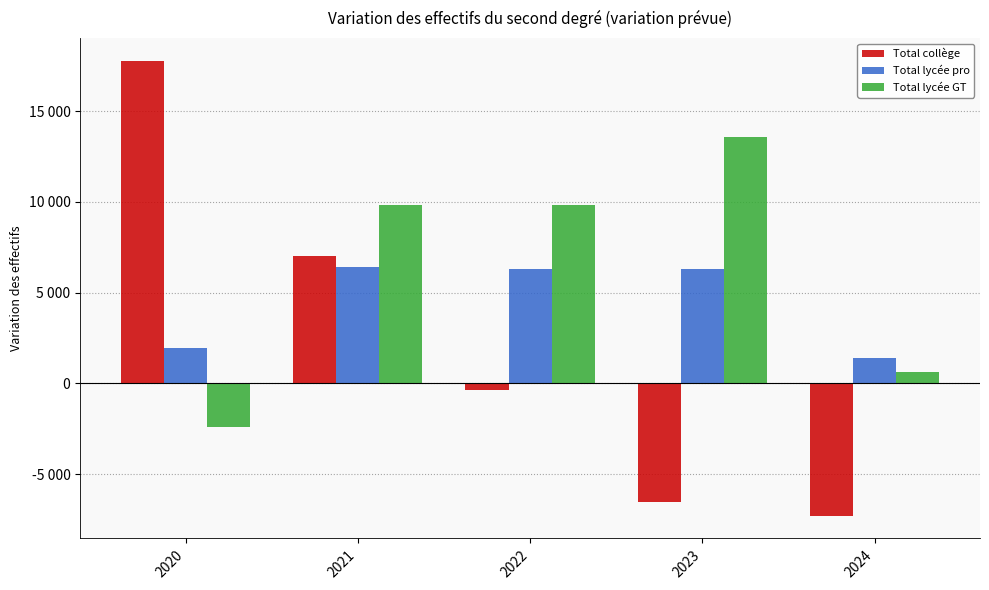

Between 2022 and 2023, which series saw the biggest shift?

Total collège